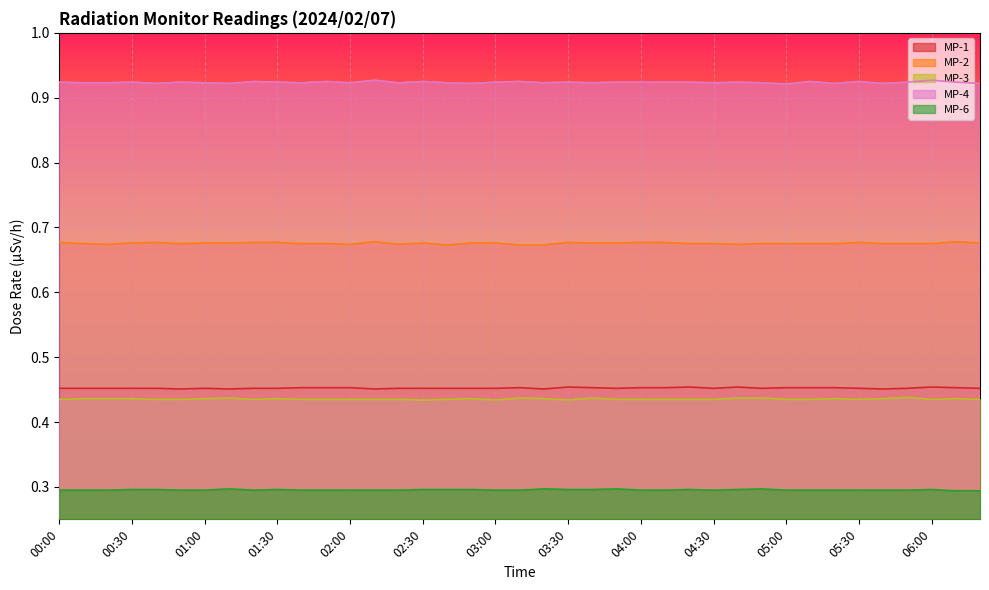

What is the average value of the MP-3 series?

0.4